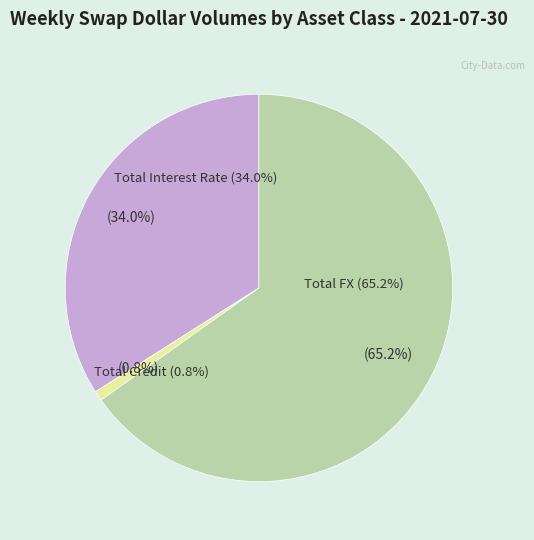

Which category has the biggest portion of the pie?

Total FX